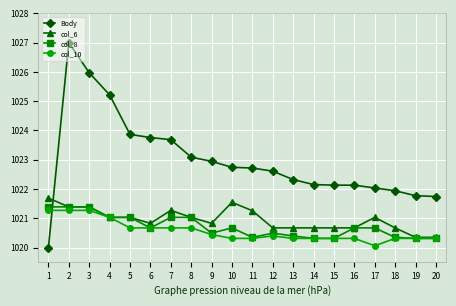

At which category does the chart reach its peak across all series?

2